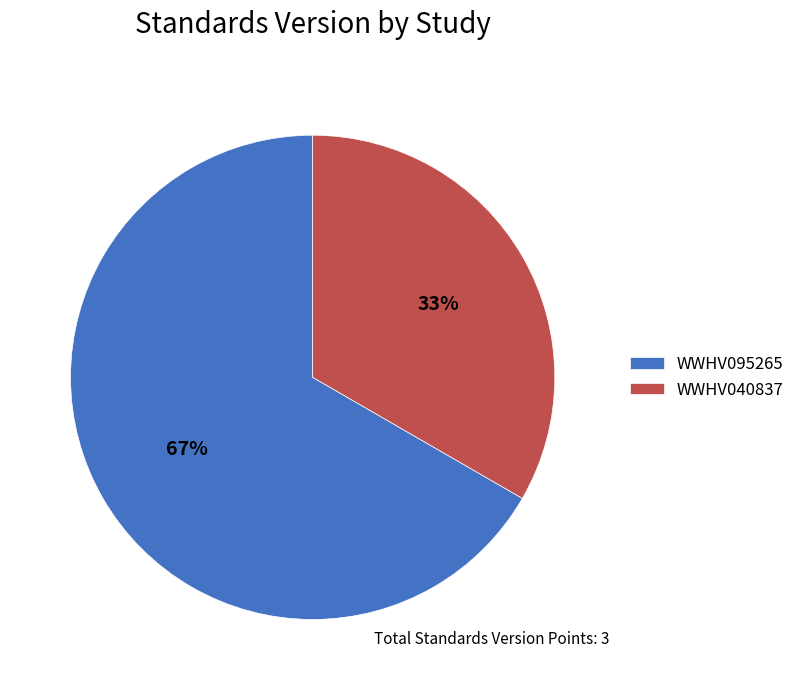

Do WWHV040837 and WWHV095265 together represent more than half of the pie?

Yes